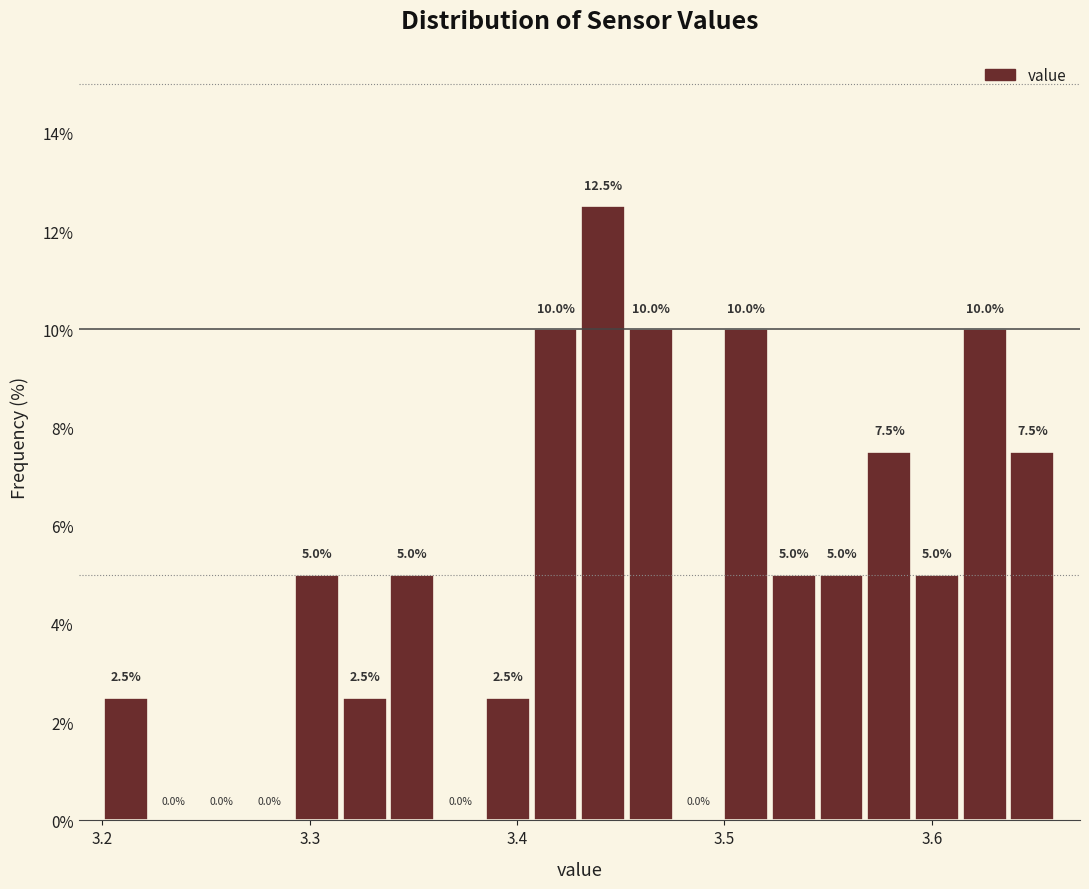

Read against the x-axis, roughly where is the centre of the tallest bar?

3.44